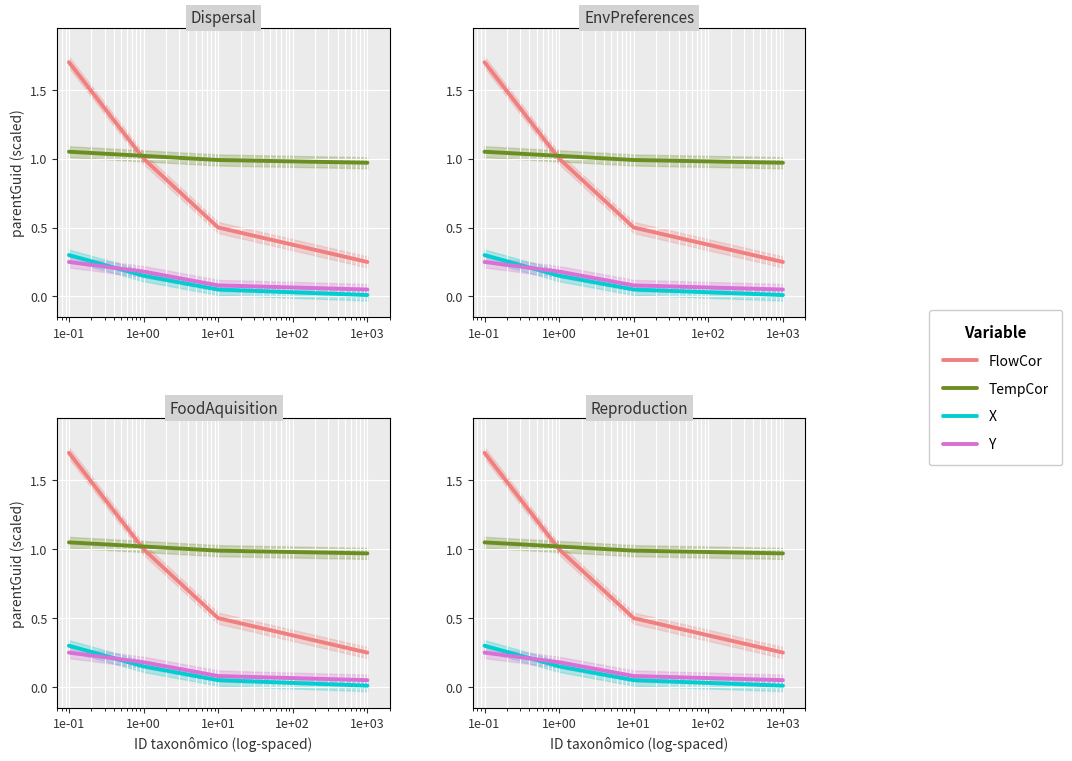

Which has a higher value, 1e+01 or 1e-01?

1e-01